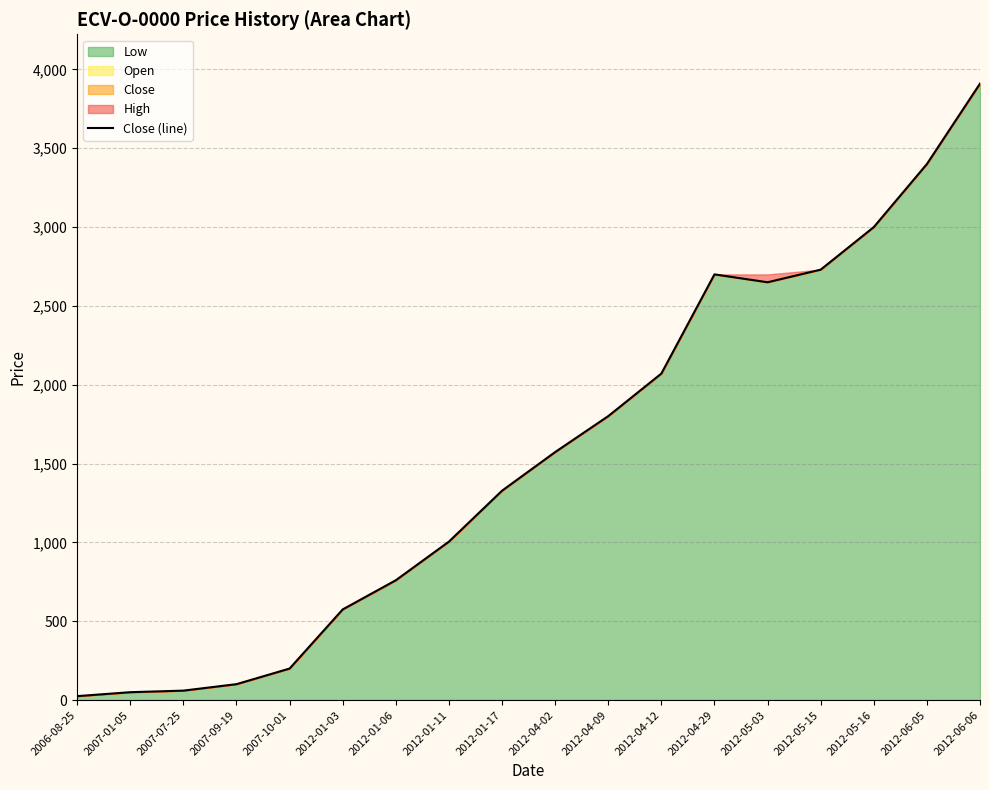

At which category does the data reach its first local peak?

2012-04-29